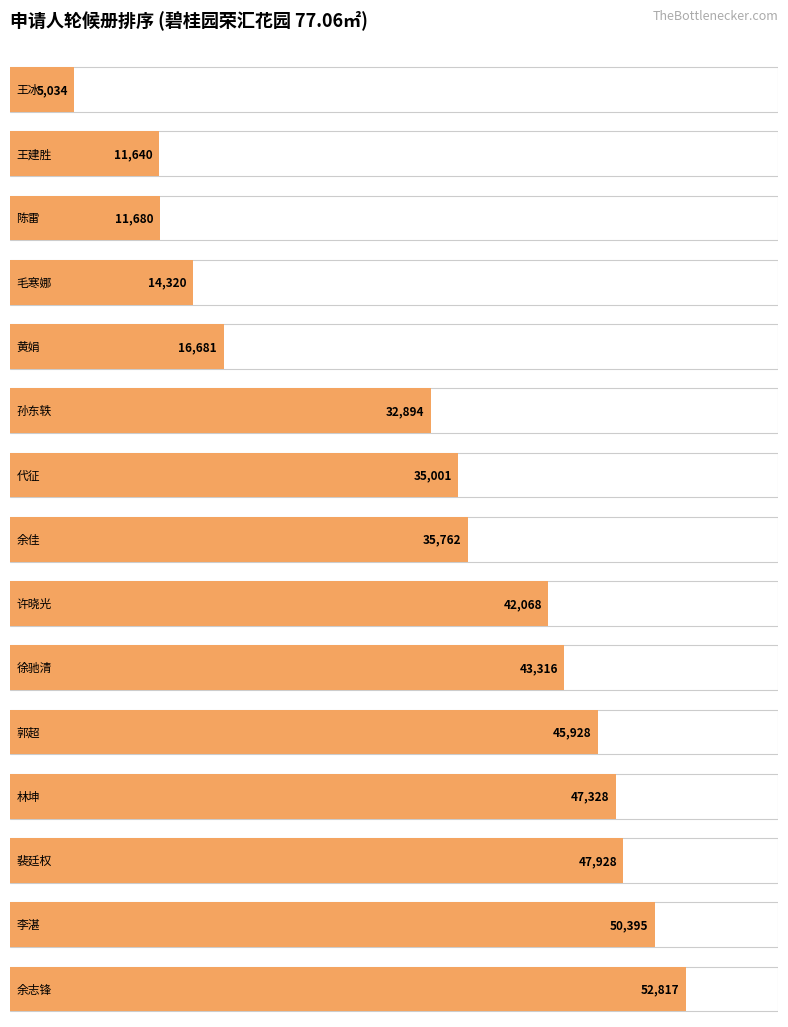

How many data points are above 35762?

7